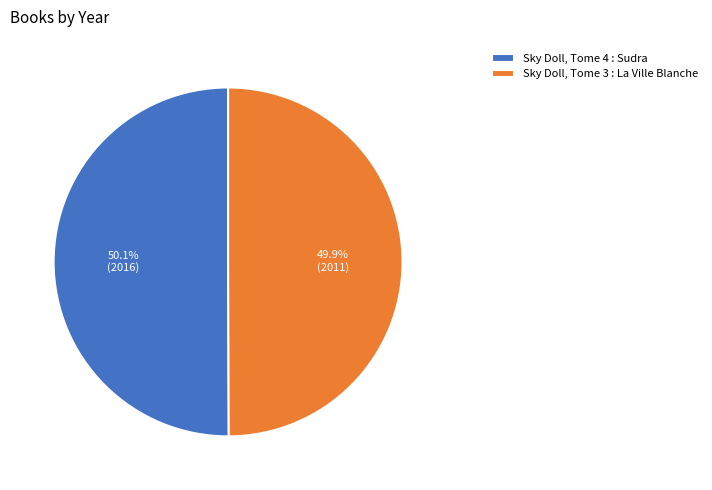

Rank the categories by value from lowest to highest.

Sky Doll, Tome 3 : La Ville Blanche, Sky Doll, Tome 4 : Sudra